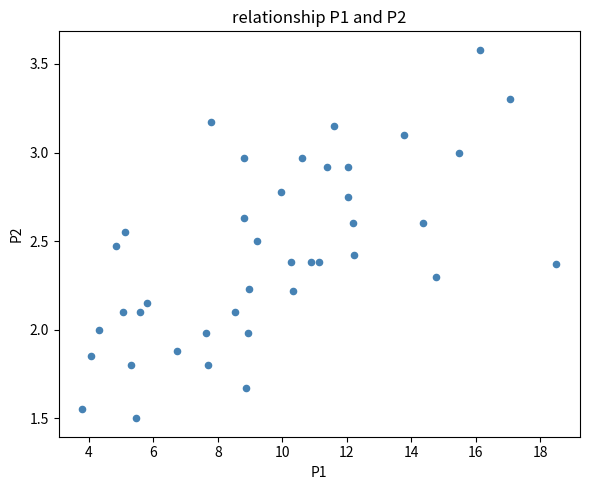

What is the range of X values (max minus min)?

14.7